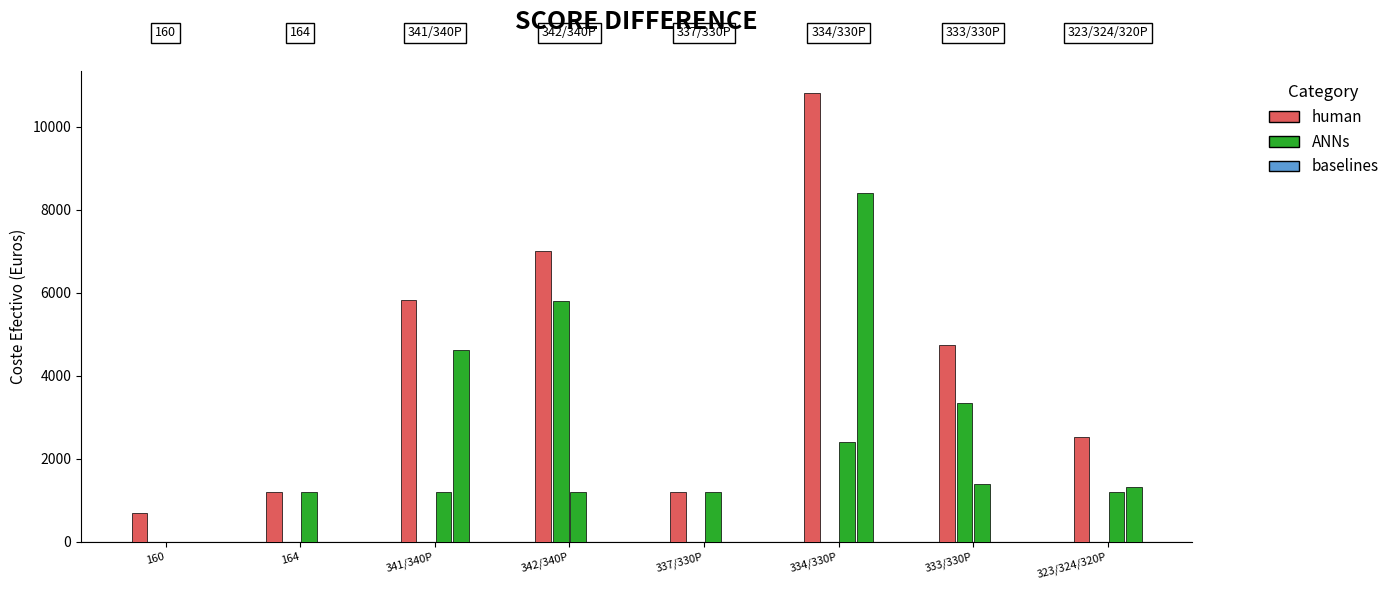

The directa_publica_indirectos series shows 1199.0 at 341/340P. True or false?

True